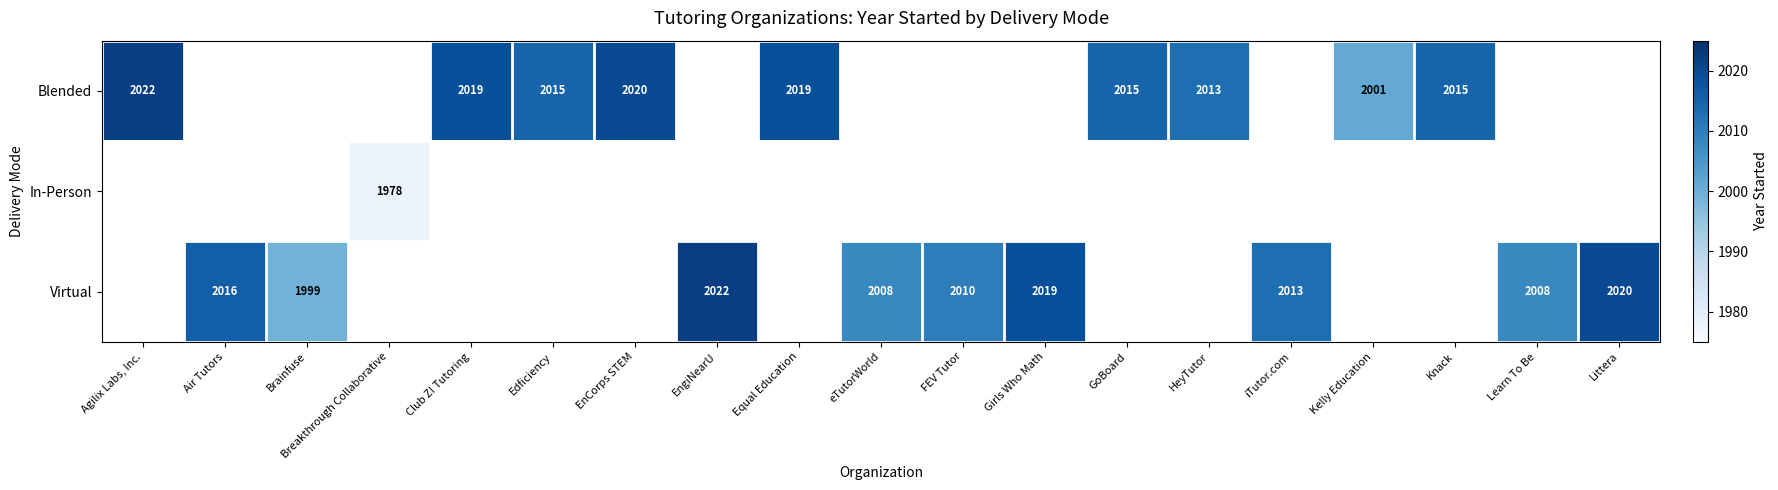

True or false: Virtual has a value of 1221 at FEV Tutor.

False